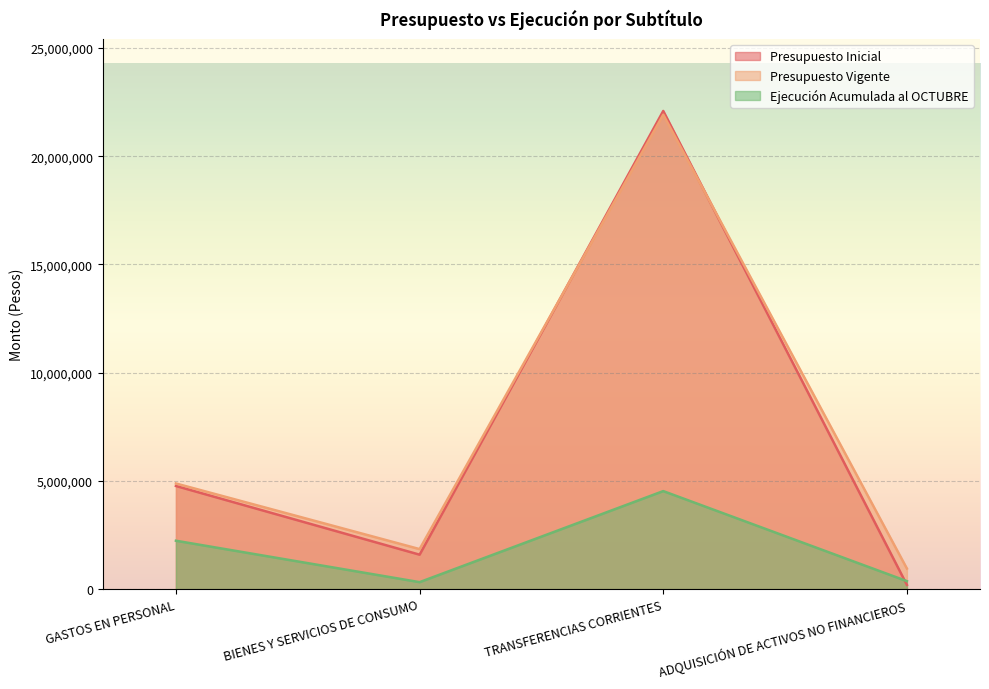

What is the sum of all Presupuesto Vigente values?

29597067